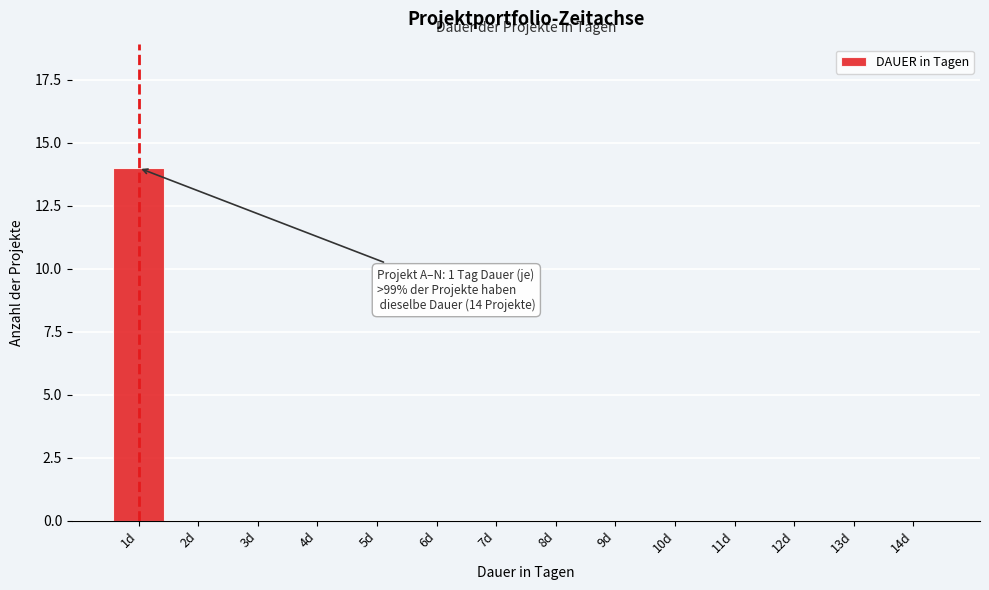

Reading right to left, list all the values displayed in this chart.

14d=0	13d=0	12d=0	11d=0	10d=0	9d=0	8d=0	7d=0	6d=0	5d=0	4d=0	3d=0	2d=0	1d=14